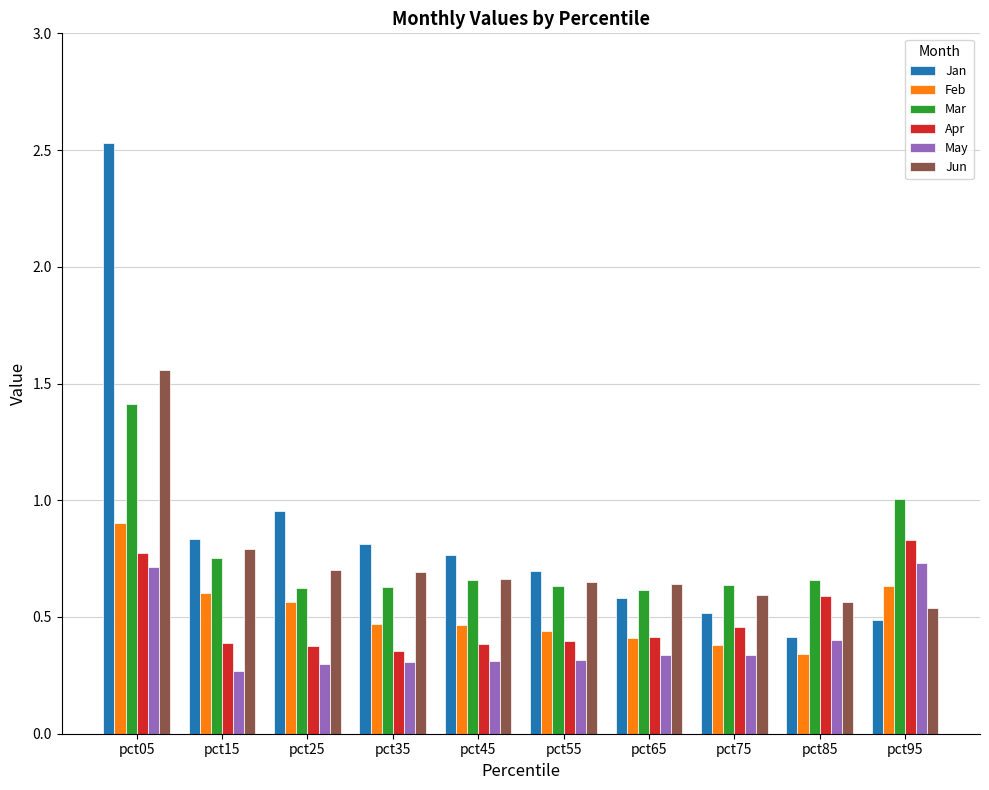

What is the total value across all series at pct45?

3.3